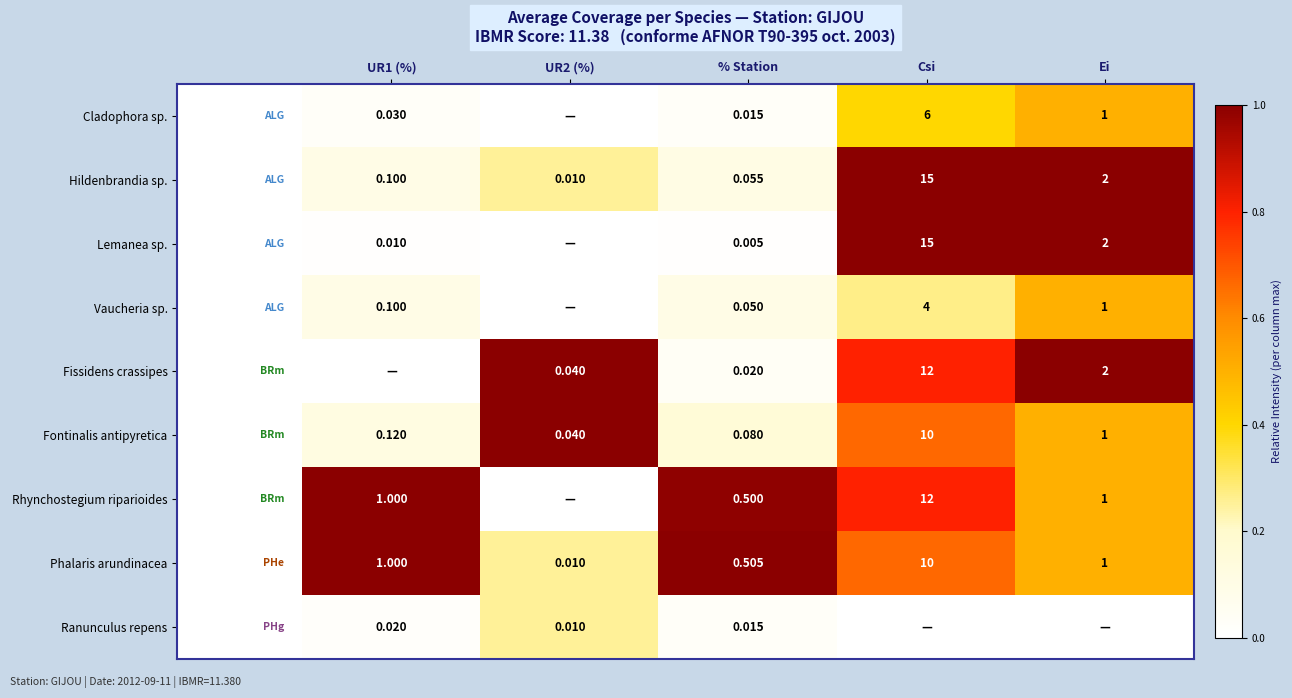

Is the value of Vaucheria sp. at Ei greater than the value of Lemanea sp. at Ei?

No